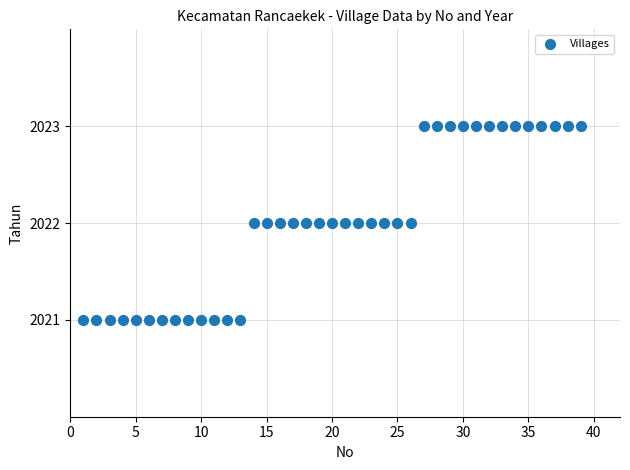

What is the range of X values (max minus min)?

38